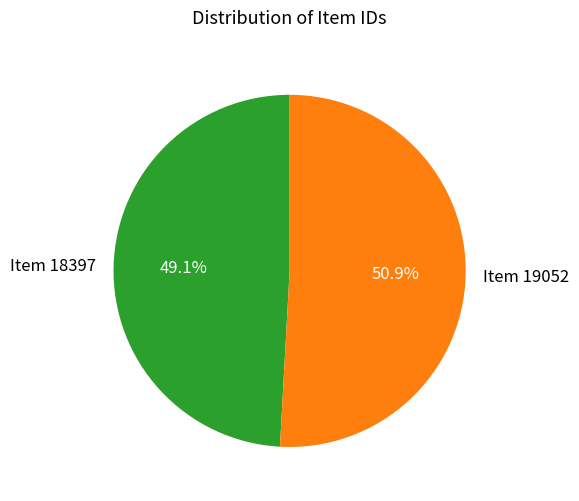

What is the smallest slice in the pie chart?

Item 18397